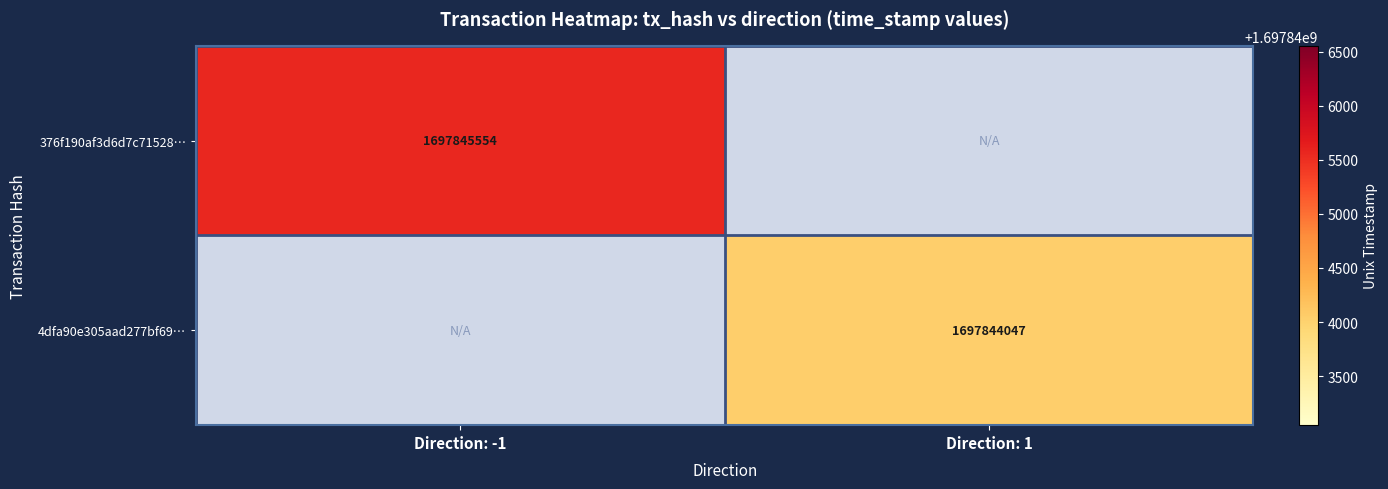

True or false: 376f190af3d6d7c71528… has a value of 2859988825 at Direction: -1.

False